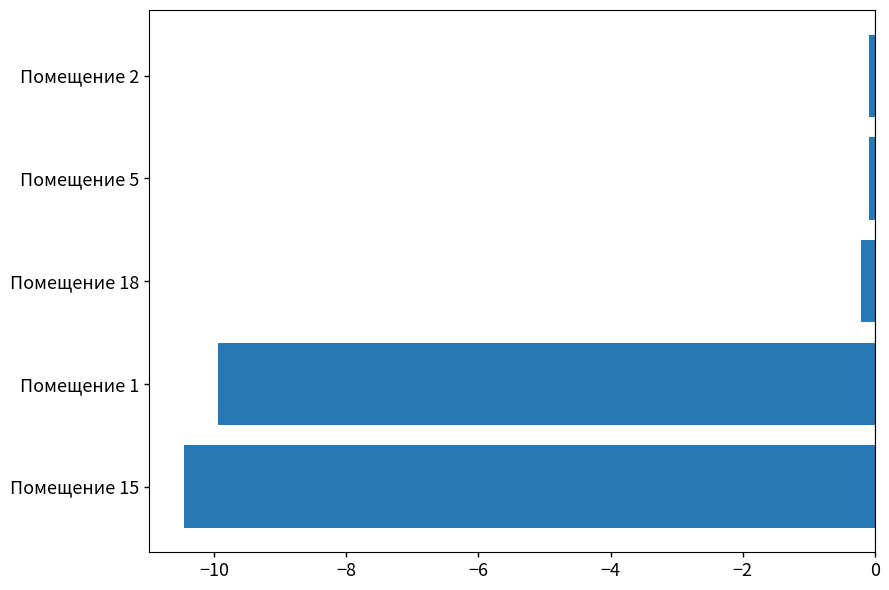

What is the difference between the second highest and minimum values?

10.4